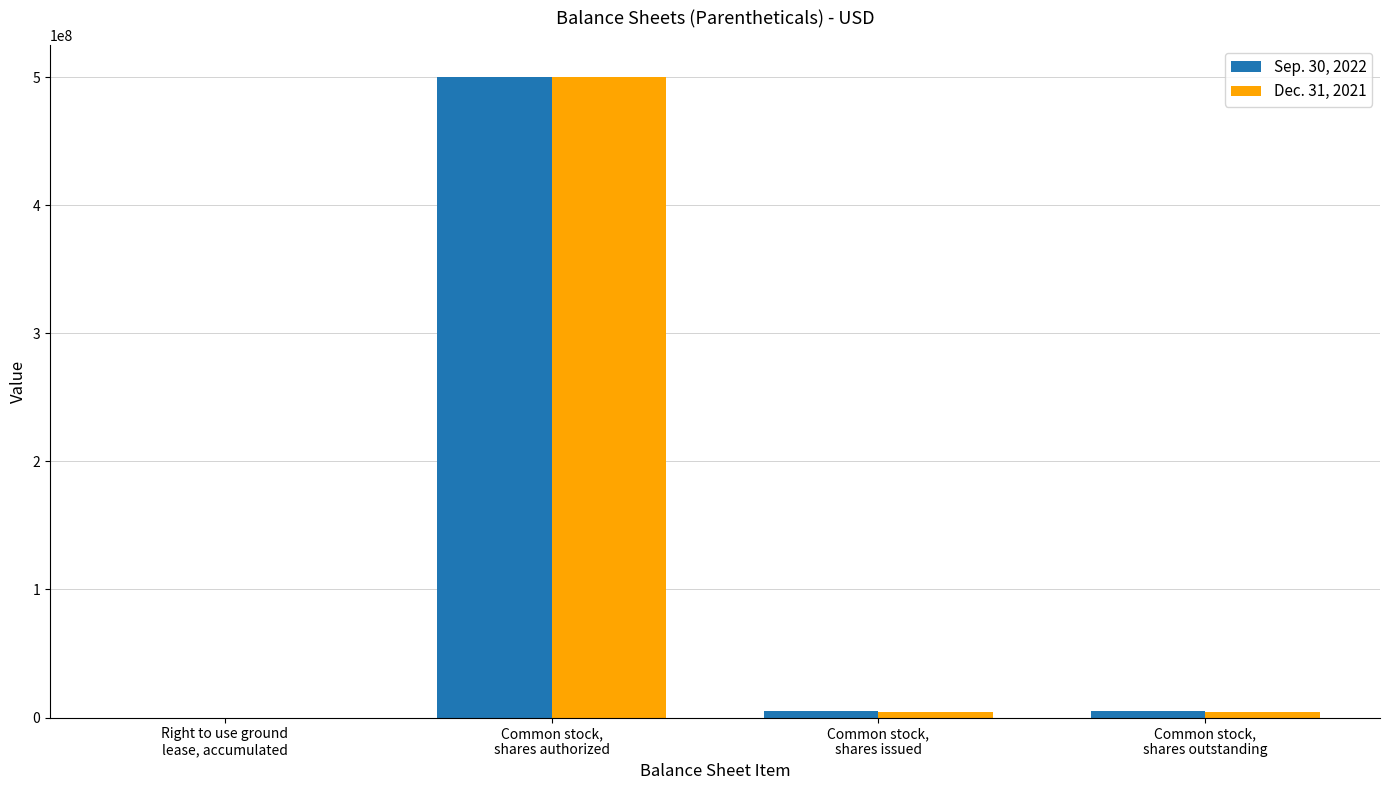

How many distinct data groups are displayed?

2